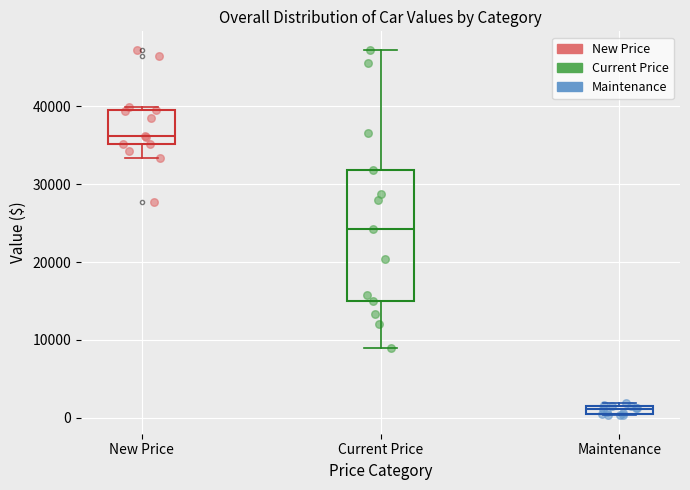

Which series reaches the minimum Y coordinate?

Maintenance